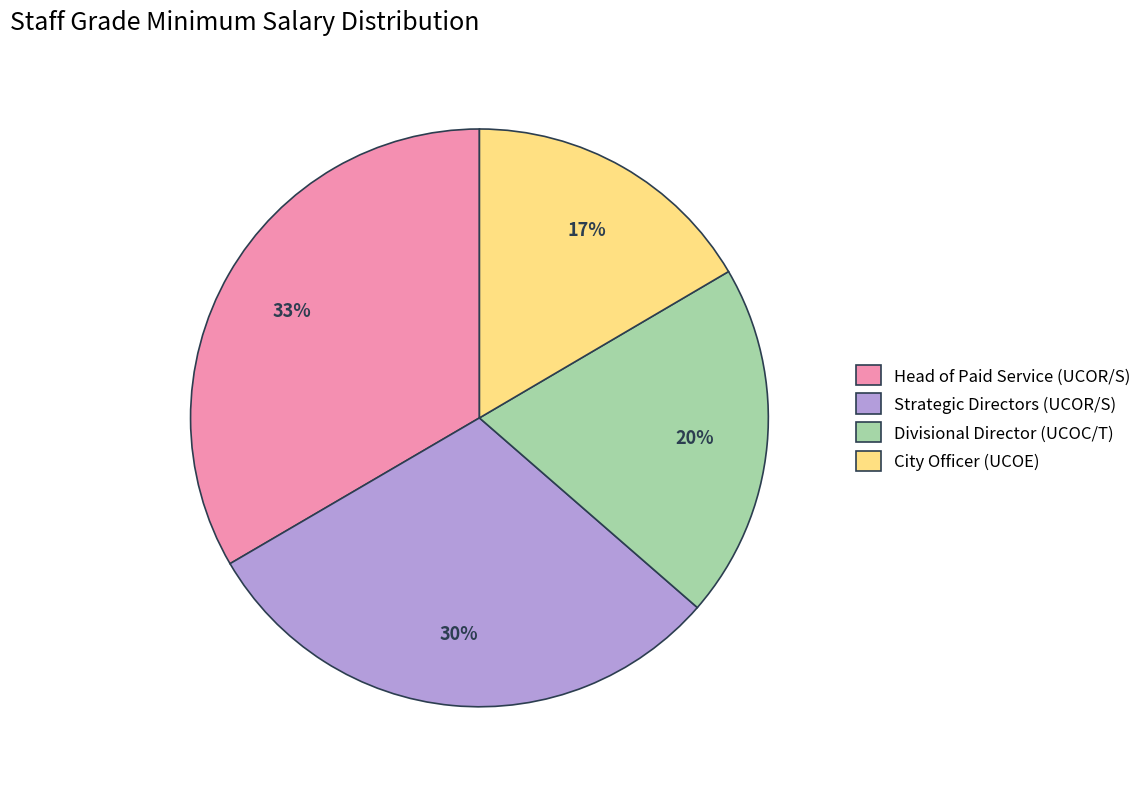

Rank the categories by value from lowest to highest.

City Officer (UCOE), Divisional Director (UCOC/T), Strategic Directors (UCOR/S), Head of Paid Service (UCOR/S)